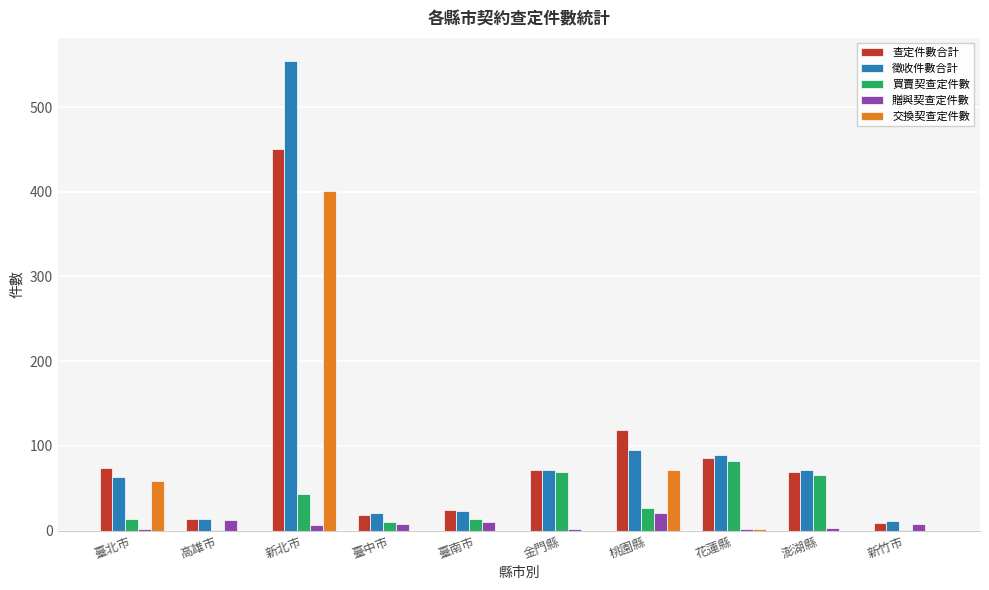

What is the greatest value displayed?

554